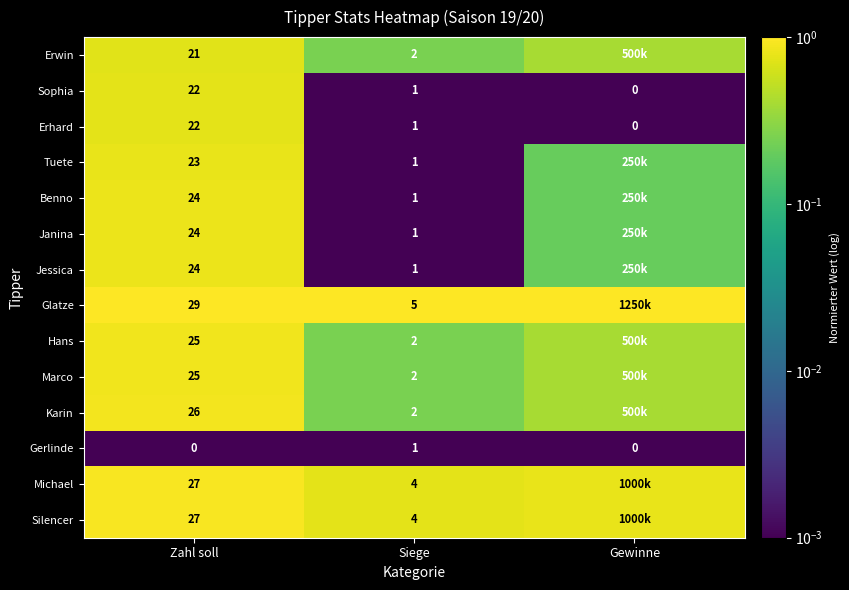

How many Gerlinde values are between 0 and 1?

3